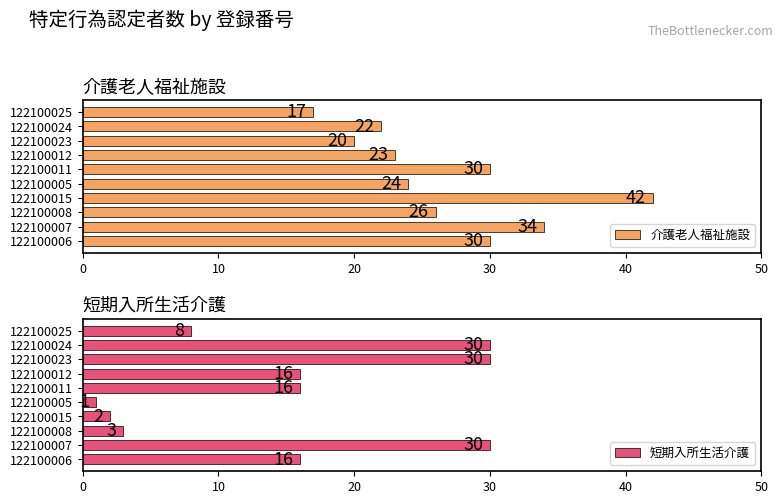

What is the difference between the second highest and second lowest values in the 短期入所生活介護 series?

28